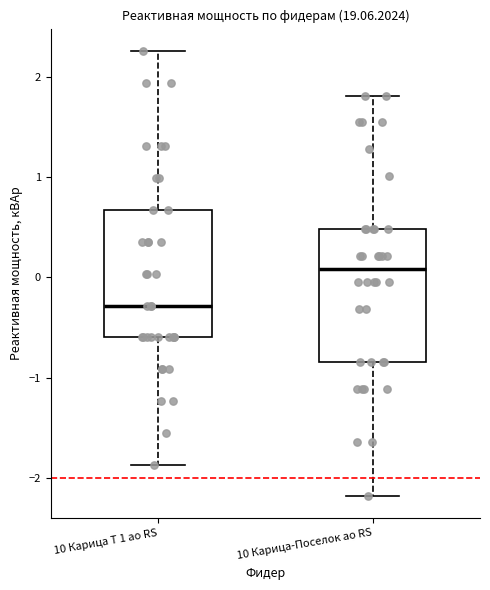

Reading left to right, transcribe this box plot: for each box, give where its median line is, the range the box spans, and where its two whiskers end, as read against the y-axis. The values are not printed on the chart, so give them approximately, as read against the axis.

10 Карица Т 1 ао RS: median -0.3, box -0.6 to 0.7, whiskers -1.9 to 2.3
10 Карица-Поселок ао RS: median 0.1, box -0.8 to 0.5, whiskers -2.2 to 1.8